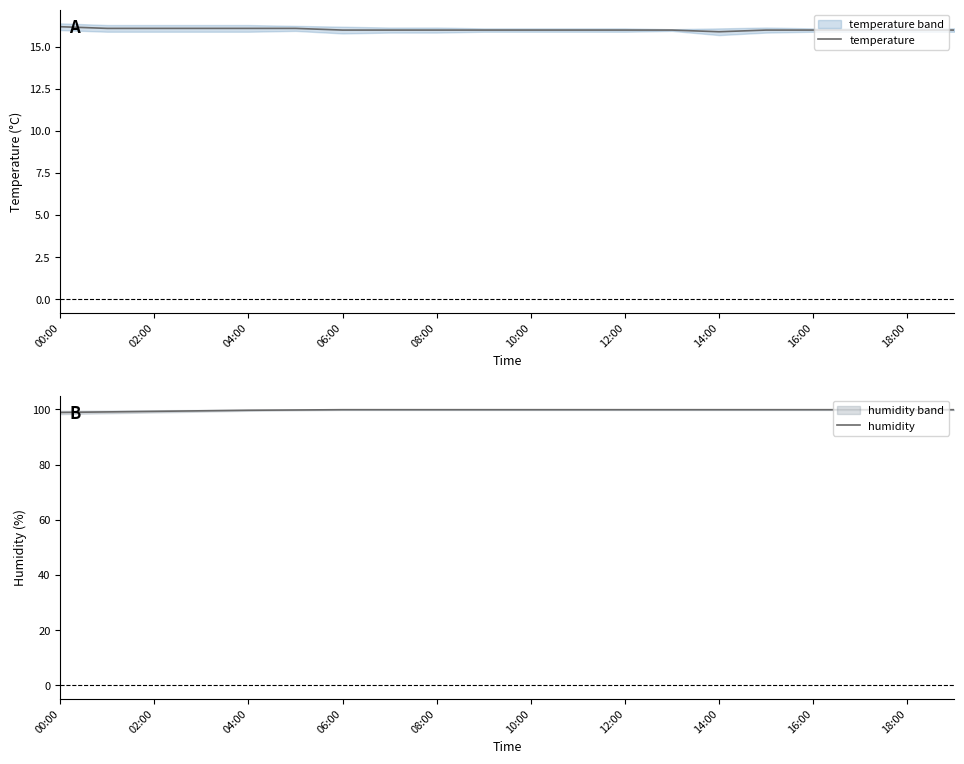

Count the number of data series in this chart.

2